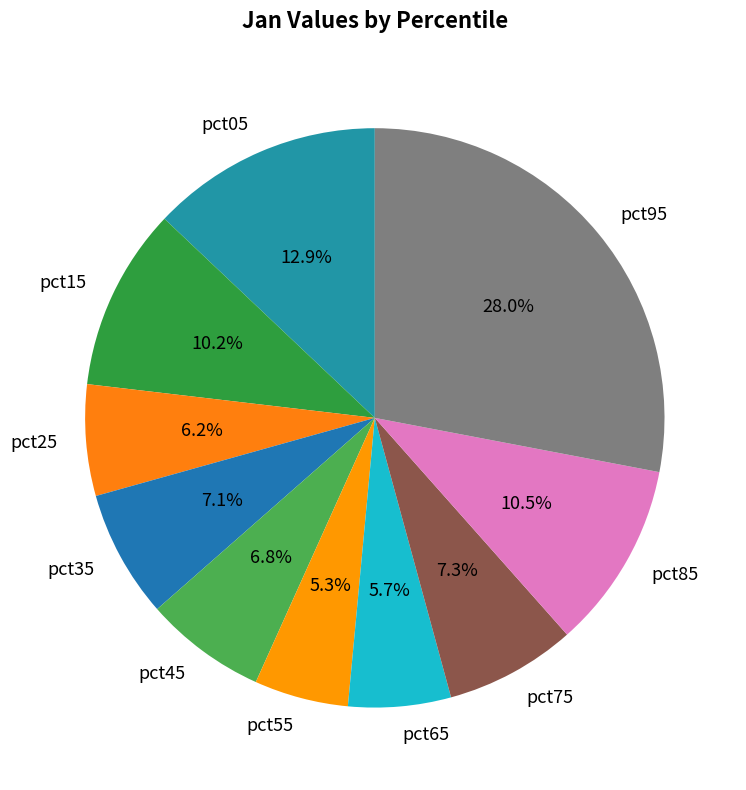

Count the number of slices in the pie.

10